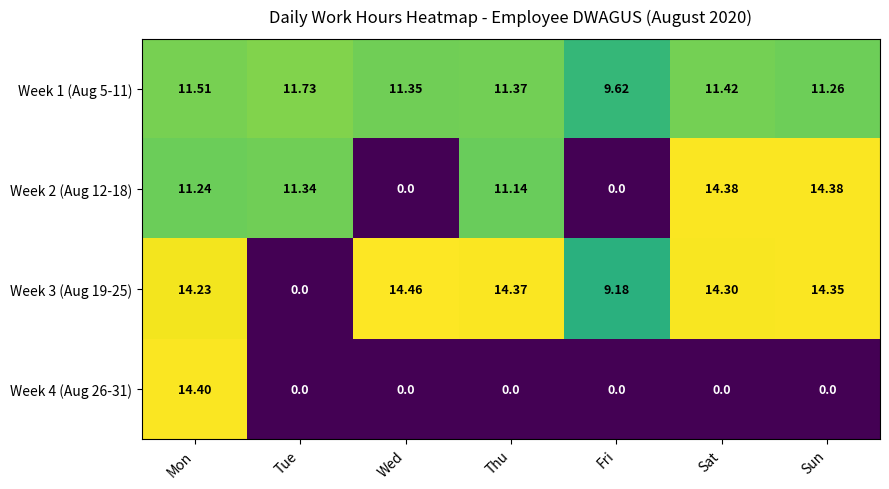

Where does the Week 2 (Aug 12-18) series first go above 11?

Mon